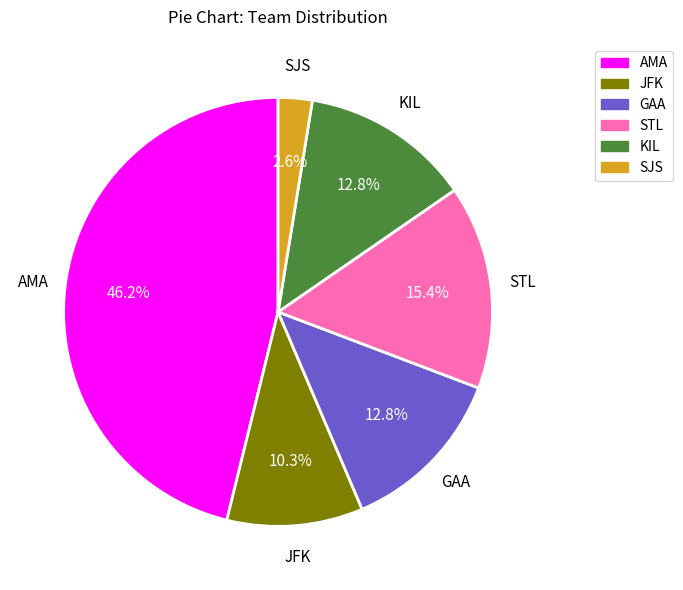

What is the smallest slice in the pie chart?

SJS